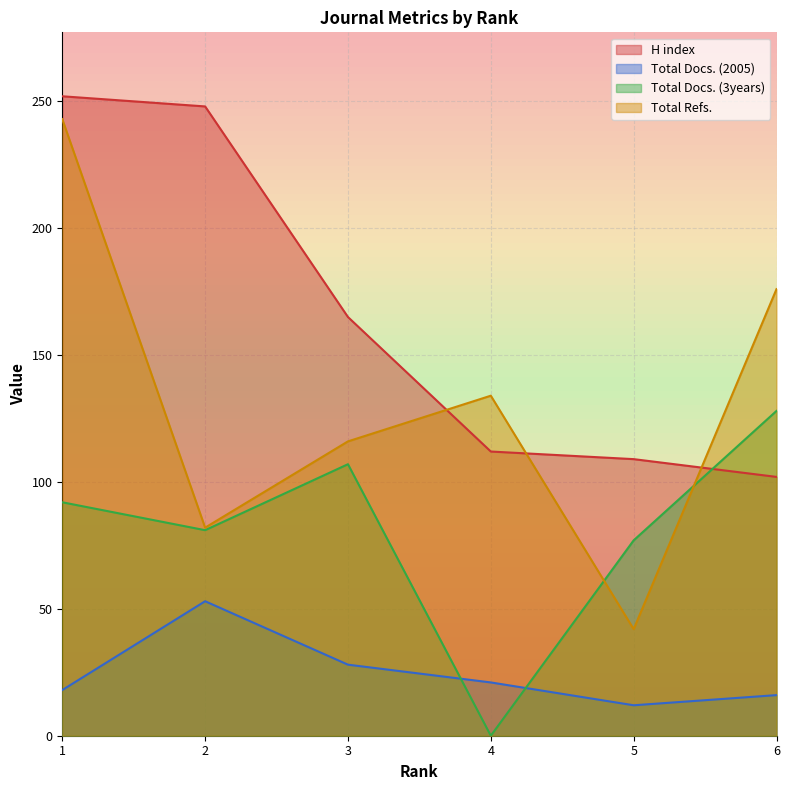

True or false: H index has more than 2 points higher than both neighbors.

False